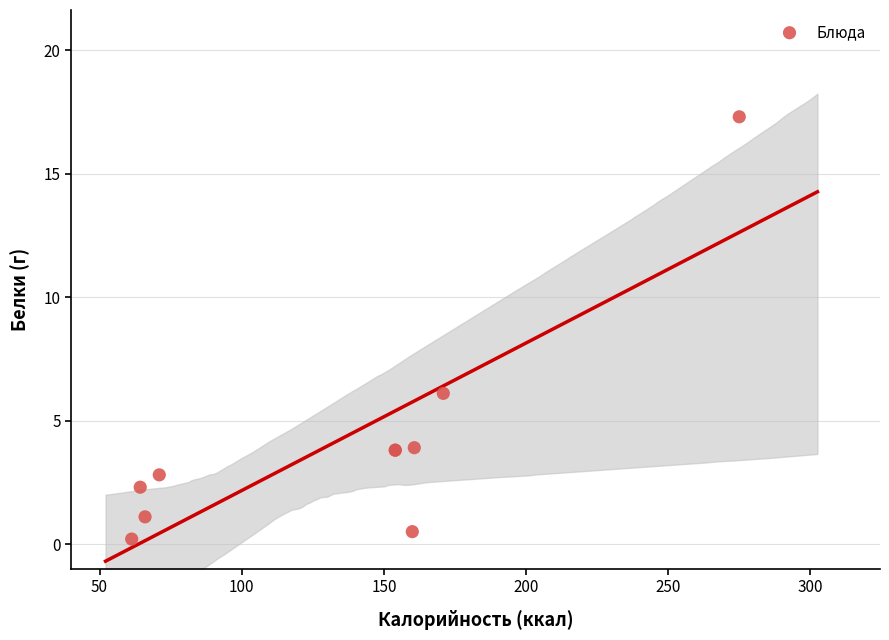

What Y value in the scatter plot is closest to 8?

6.1